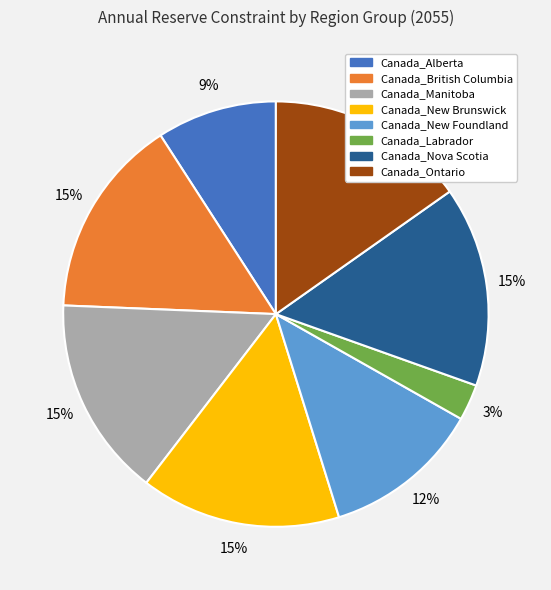

Between Canada_Labrador and Canada_Ontario, which is larger?

Canada_Ontario